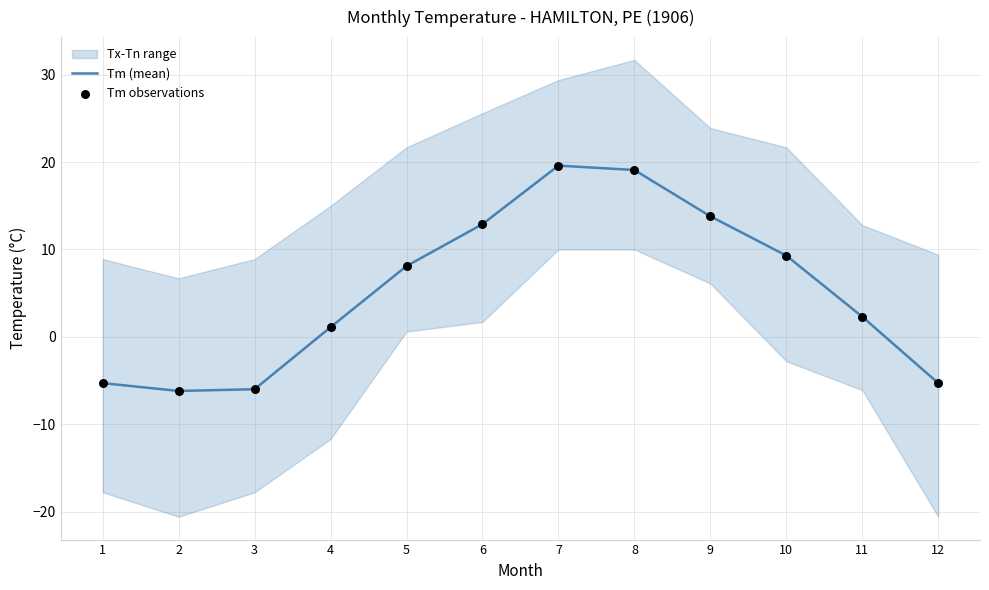

At which category is the sum across all series the highest?

7